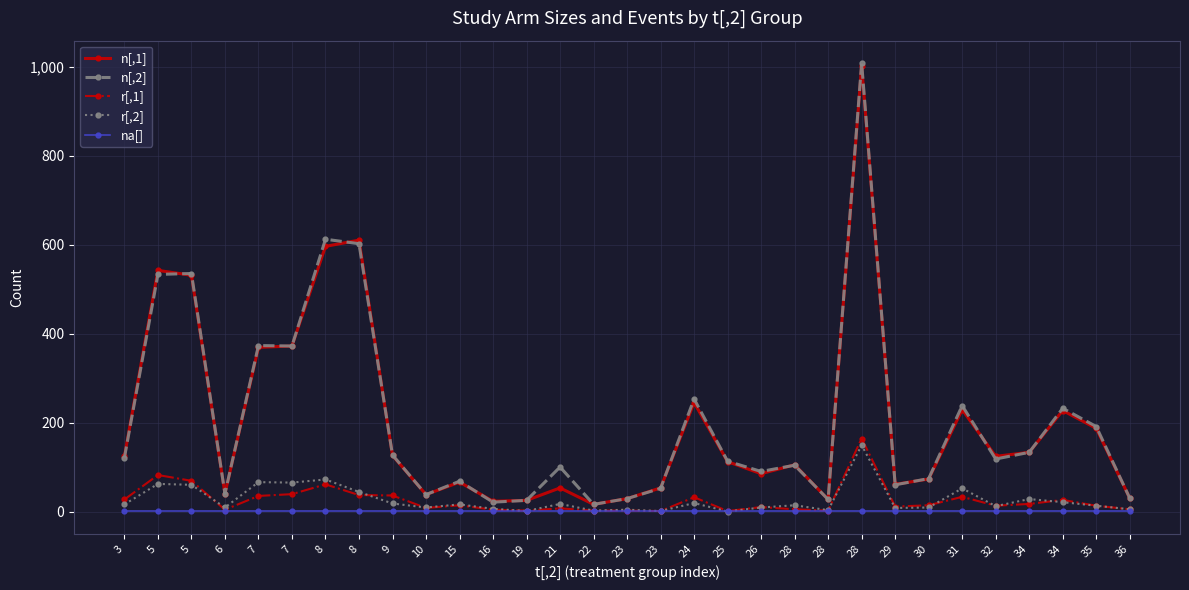

How many categories are shown in the chart?

31